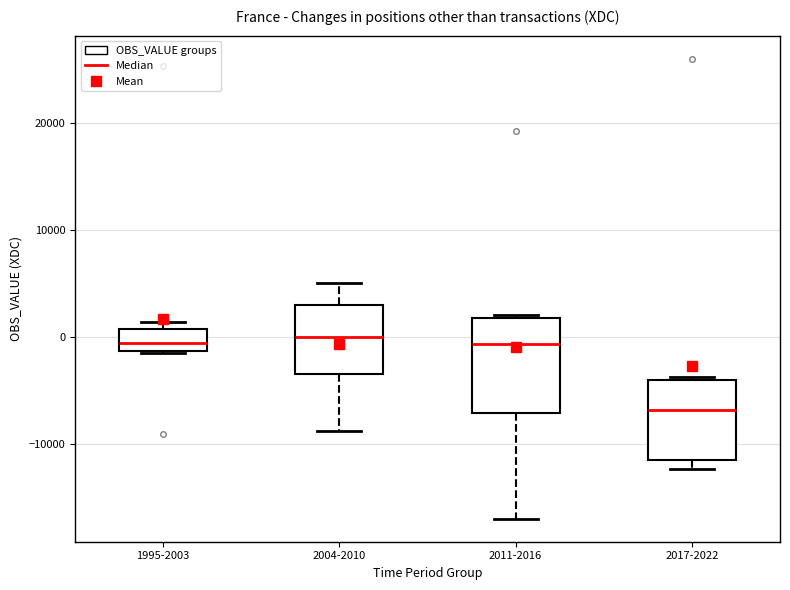

Which box's median line is the lowest?

2017-2022